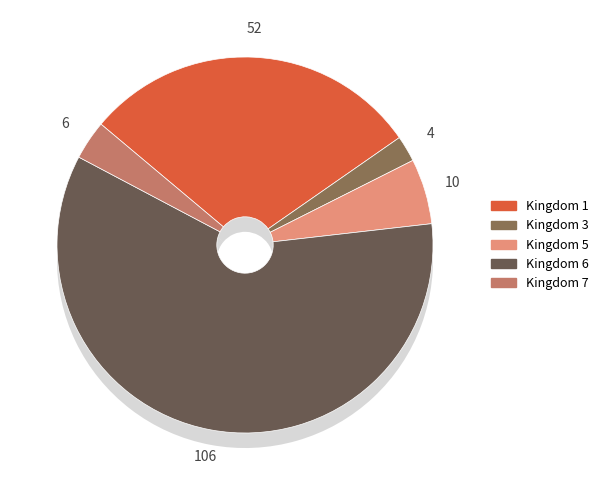

Rank the categories by value from lowest to highest.

3, 7, 5, 1, 6